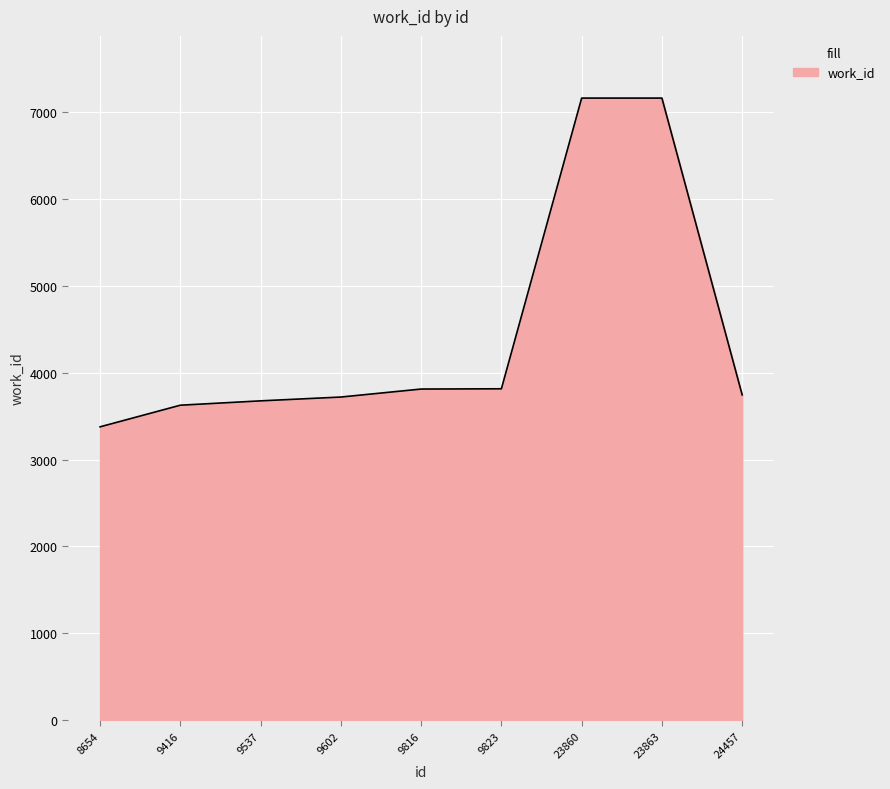

What value does the data have at 9602, to the nearest 100?

3700